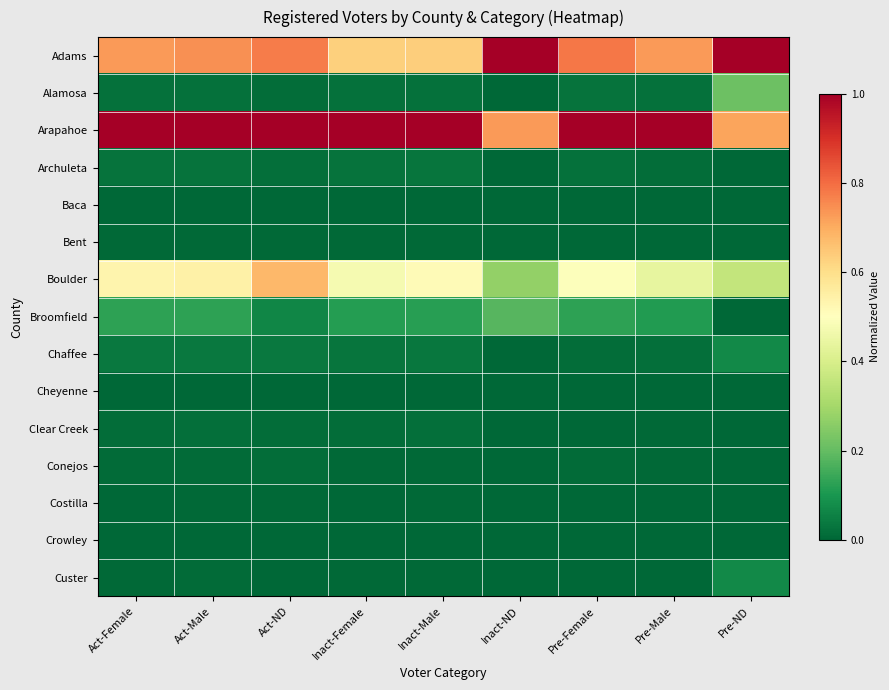

What is the total value across all series at Pre-ND?

2.4